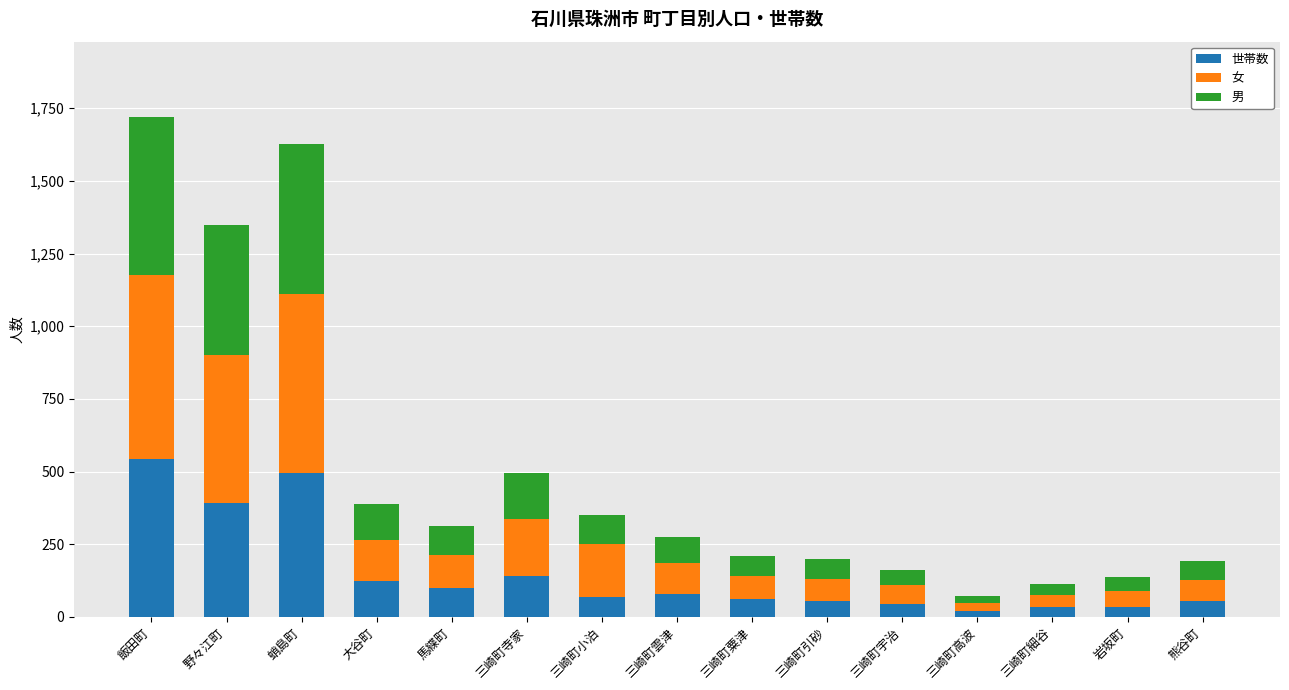

What is the sum of all 世帯数 values?

2246